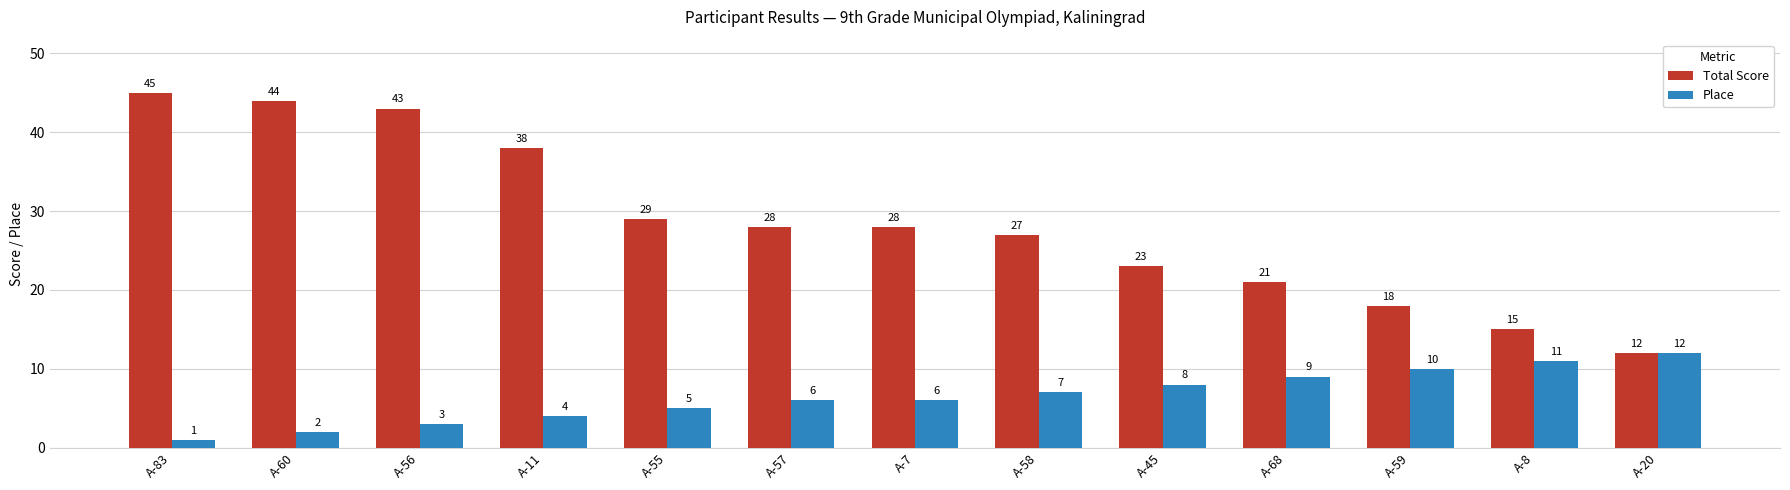

The value of Total Score at А-83 is 45. True or false?

True